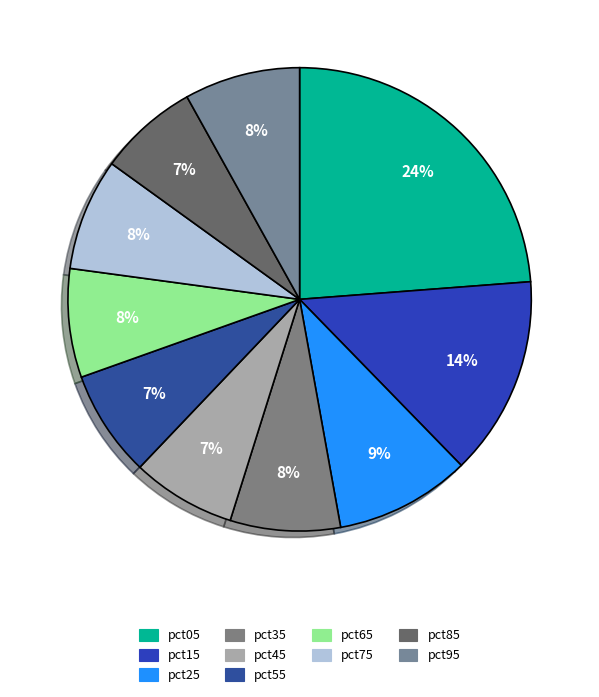

Is it true that pct45 is 7% of the pie?

True